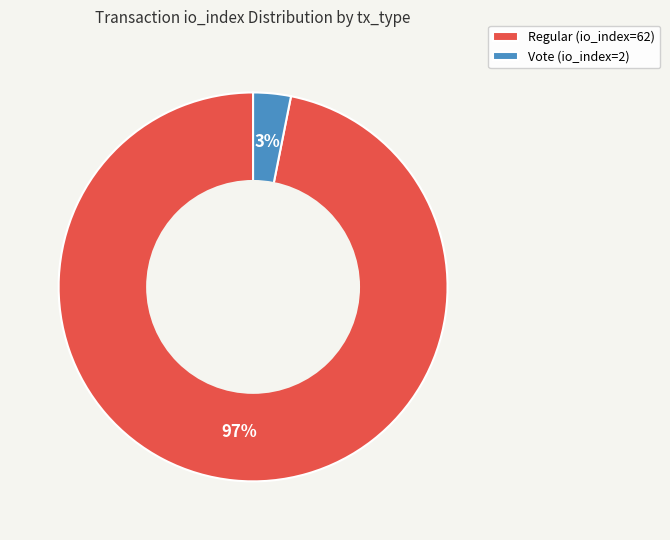

Is the sum of Regular (io_index=62) and Vote (io_index=2) greater than half?

Yes